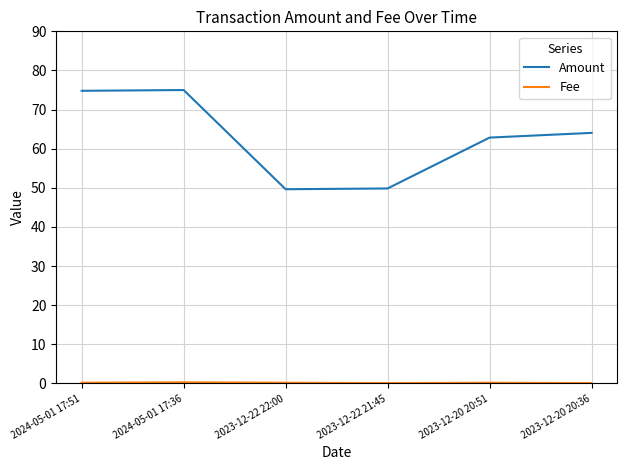

What is the greatest value displayed?

75.0